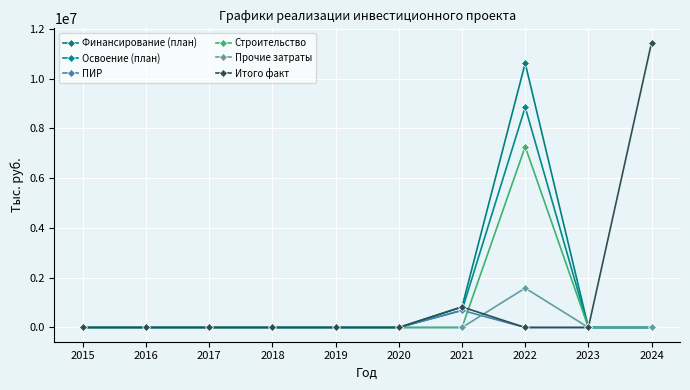

True or false: Итого факт has a value of 11454232 at 2024.

True